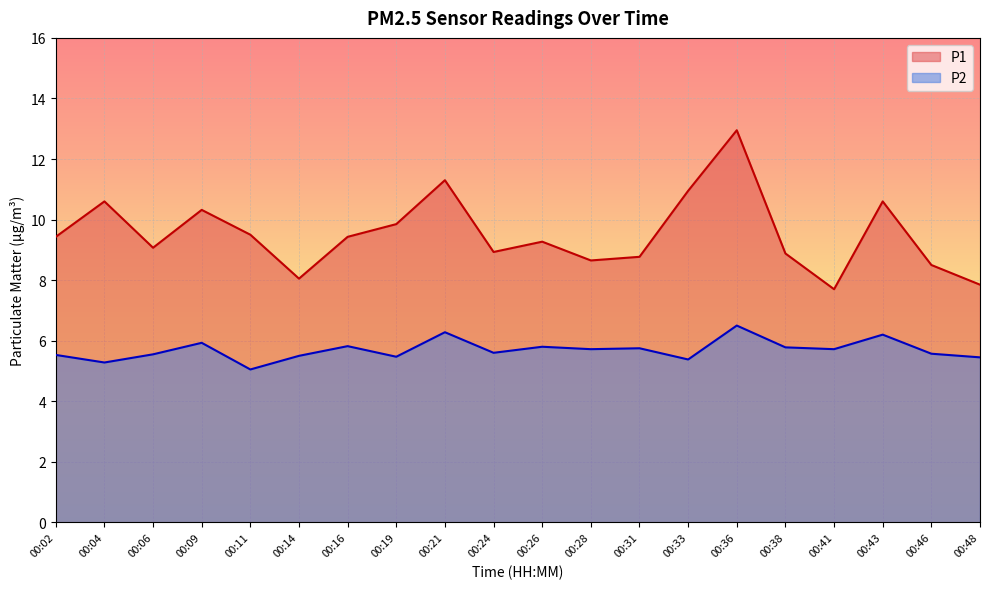

True or false: P2 and P1 intersect in this chart.

False